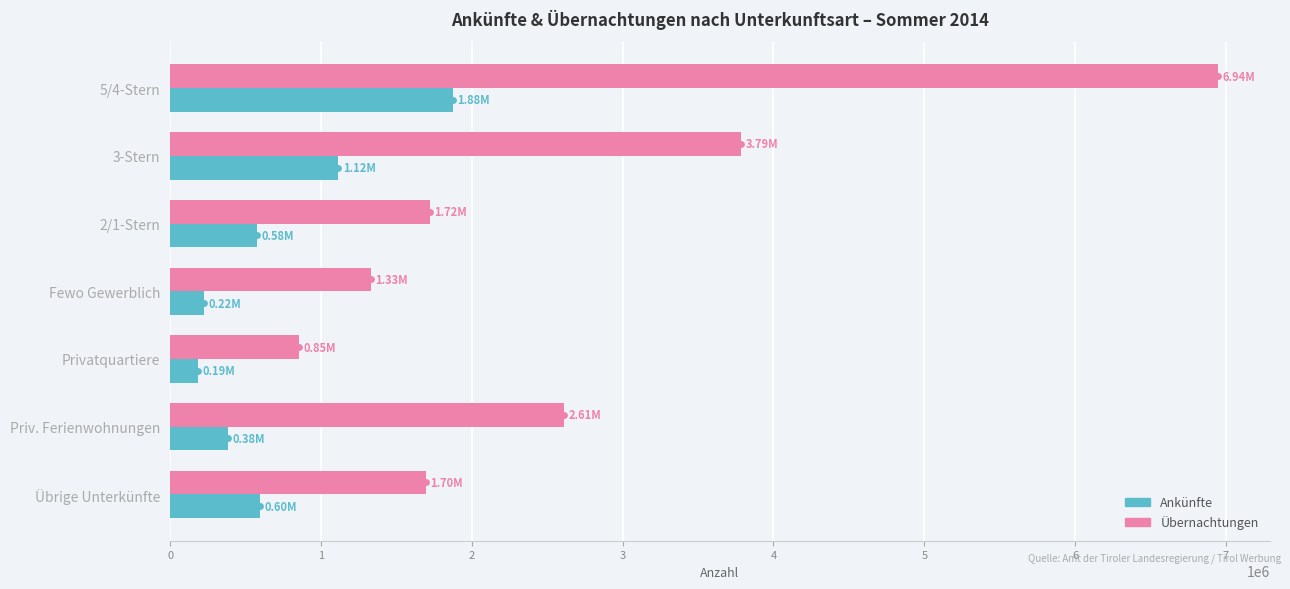

Which series has the largest range (max minus min)?

Übernachtungen